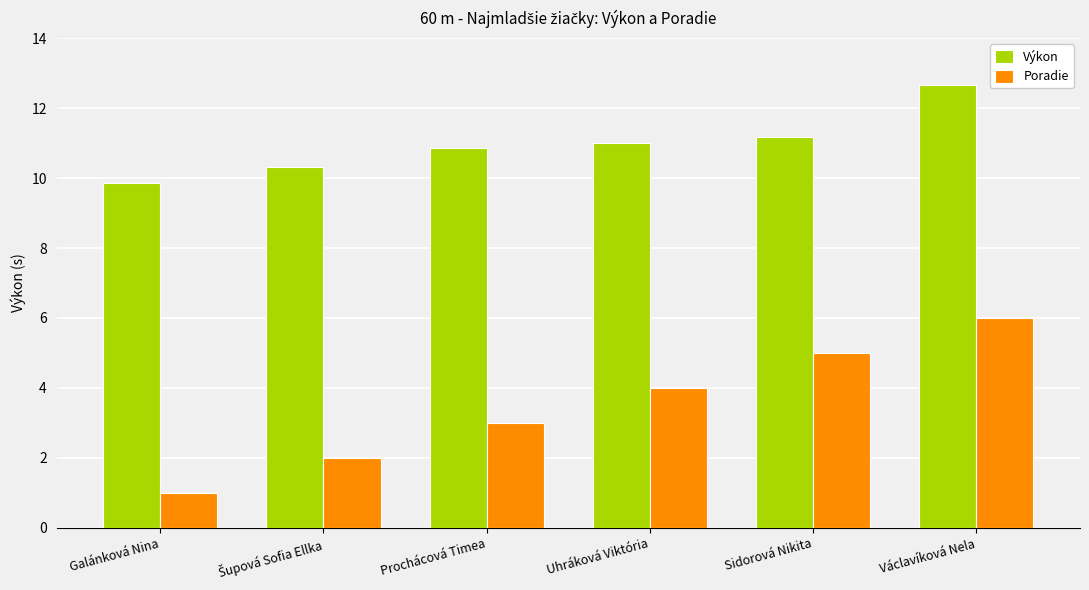

At which label is Výkon closest to 11?

Uhráková Viktória